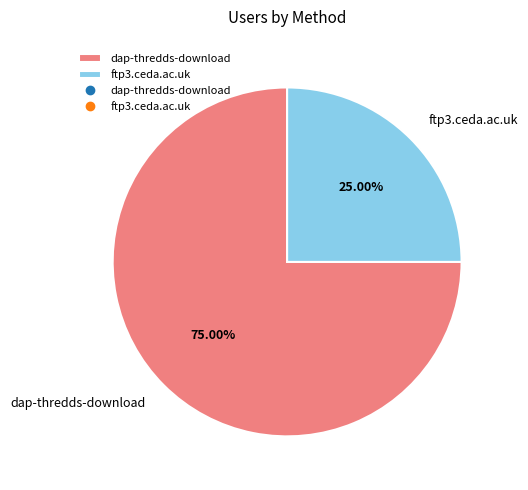

True or false: dap-thredds-download accounts for 75% of the total.

True